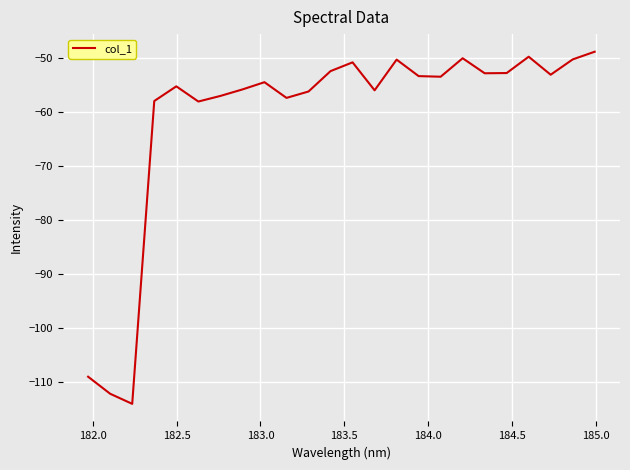

What is the difference between the maximum and minimum values?

65.3